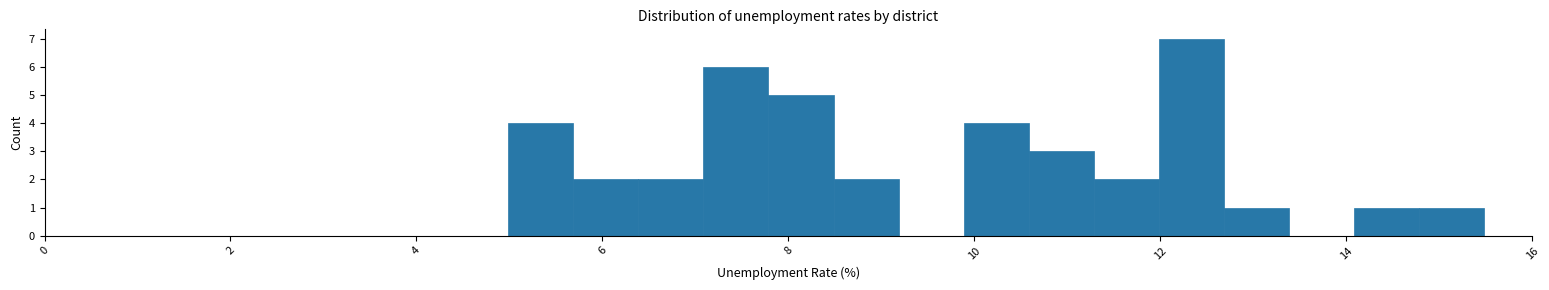

Read against the x-axis, roughly where is the centre of the tallest bar?

12.4